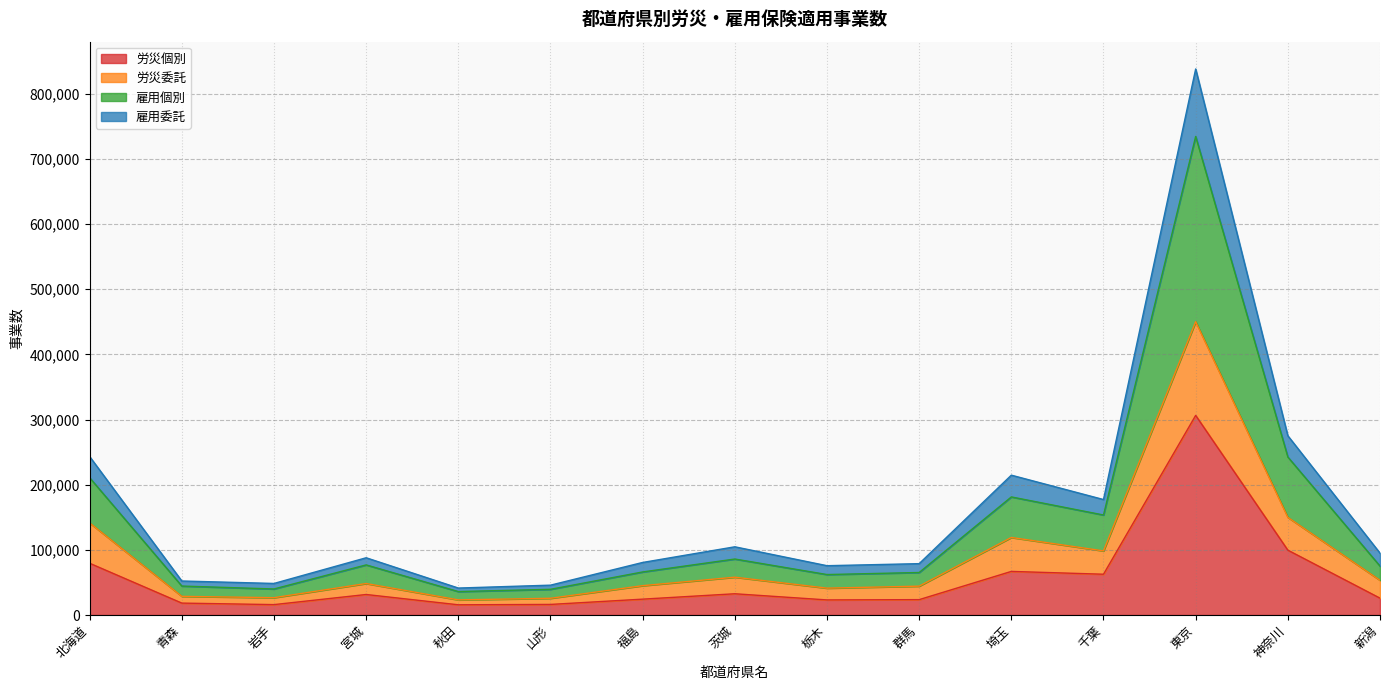

True or false: 労災個別 has more than 2 points higher than both neighbors.

True